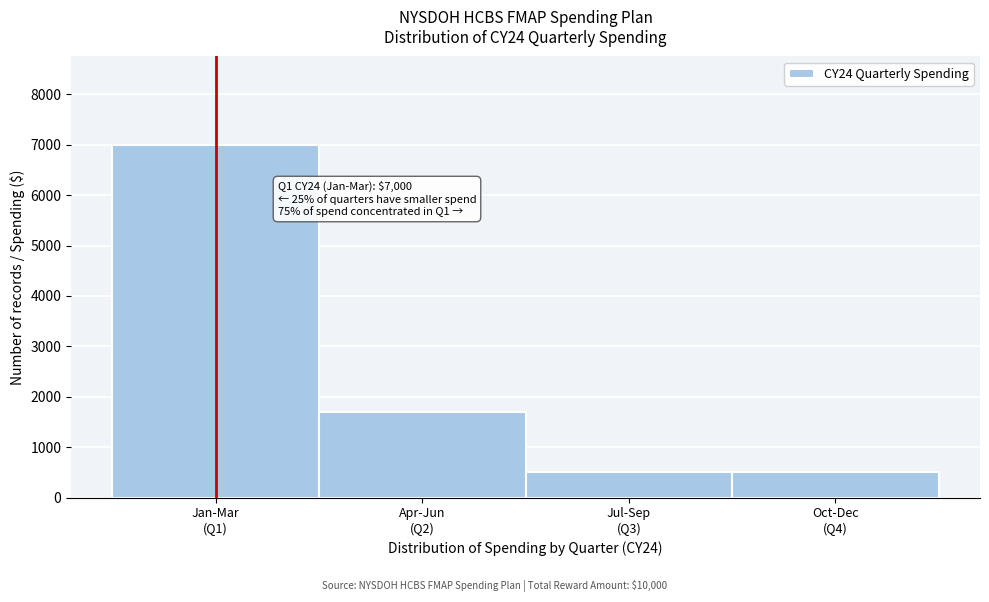

Reading right to left, list all the values displayed in this chart.

500	500	1700	7000